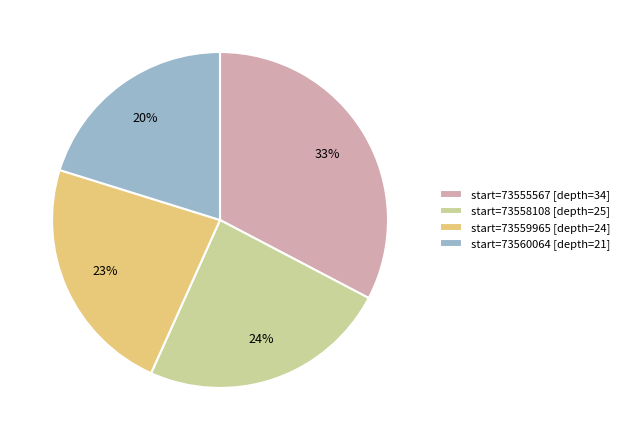

Rank the categories by value from lowest to highest.

start=73560064 [depth=21], start=73559965 [depth=24], start=73558108 [depth=25], start=73555567 [depth=34]